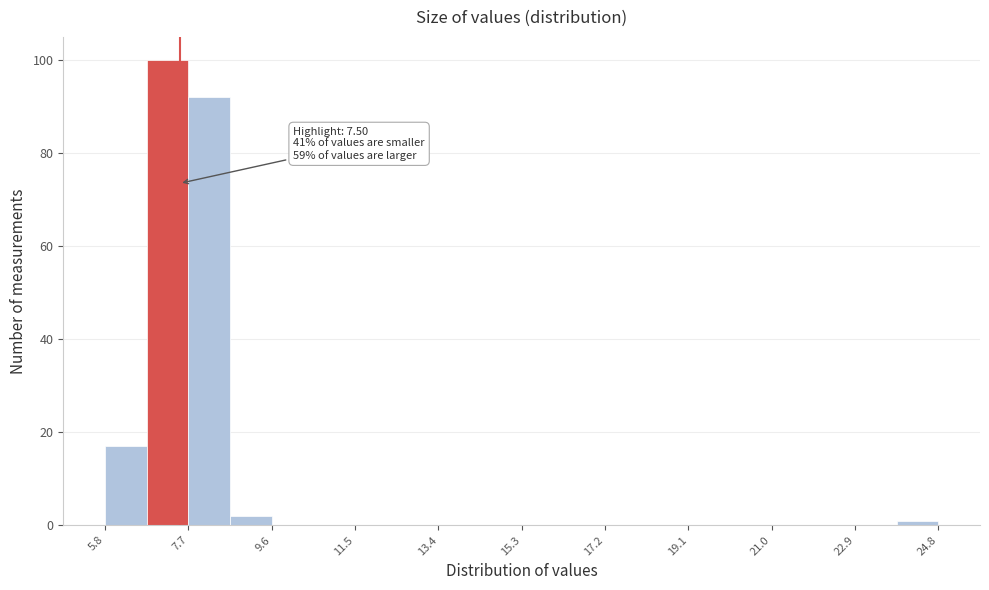

Over which range of the x-axis is the bar tallest?

6.75 to 7.70